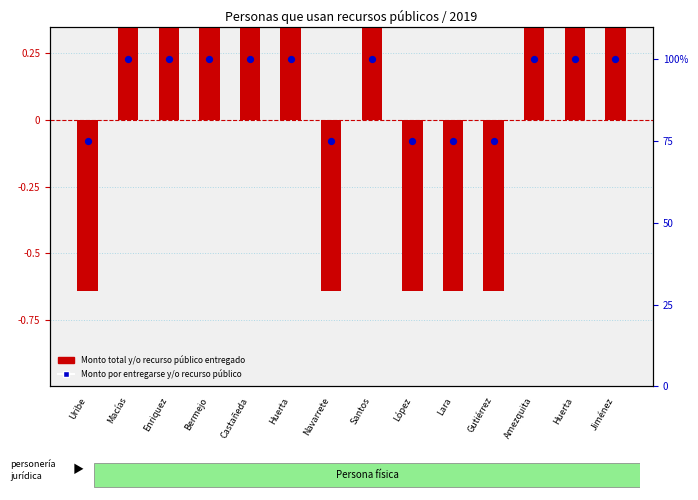

What are all the series names shown in the legend?

Monto total y/o recurso público entregado, Monto por entregarse y/o recurso público